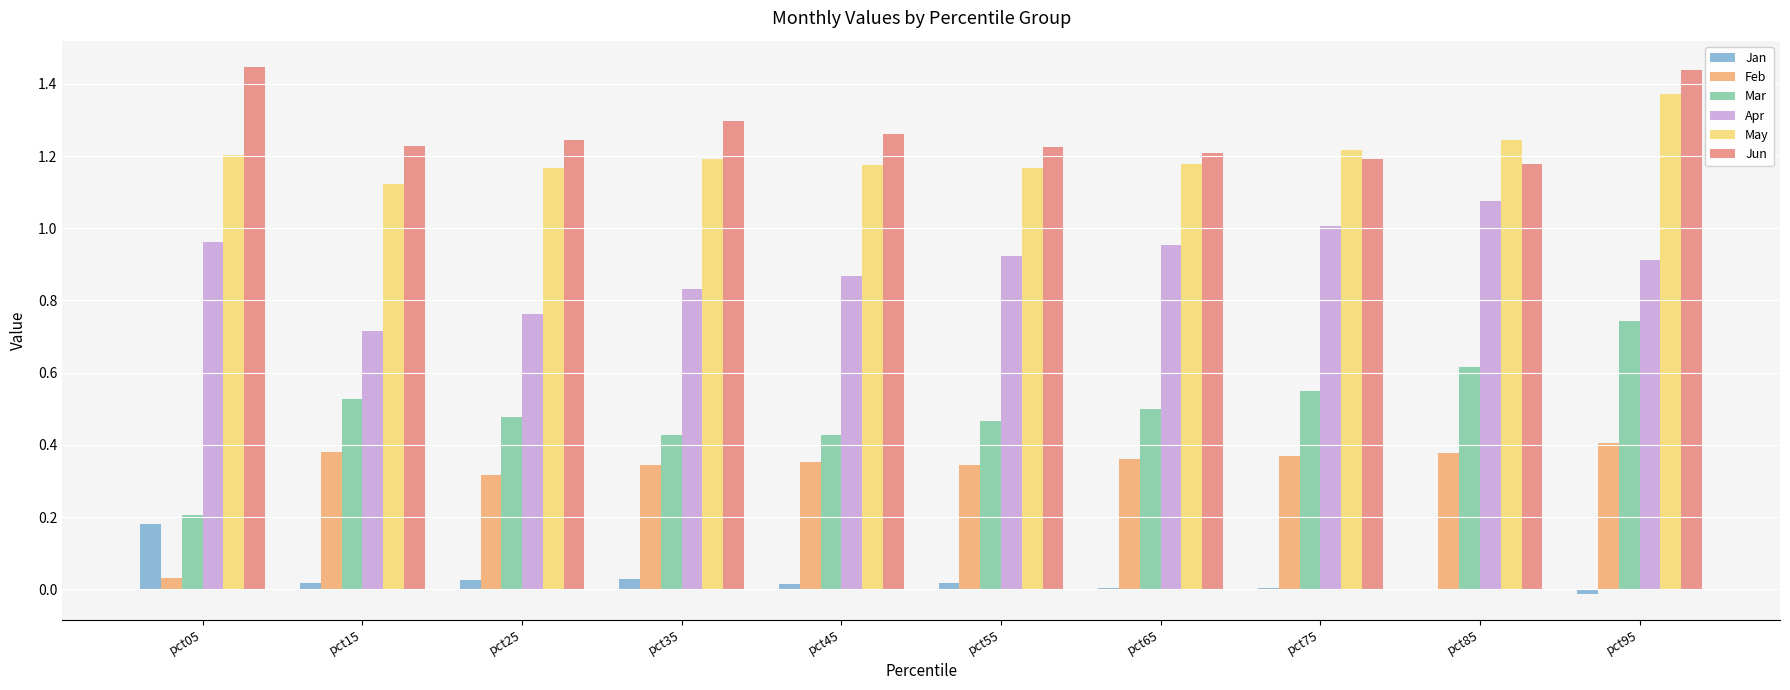

At which category is the sum across all series the highest?

pct95